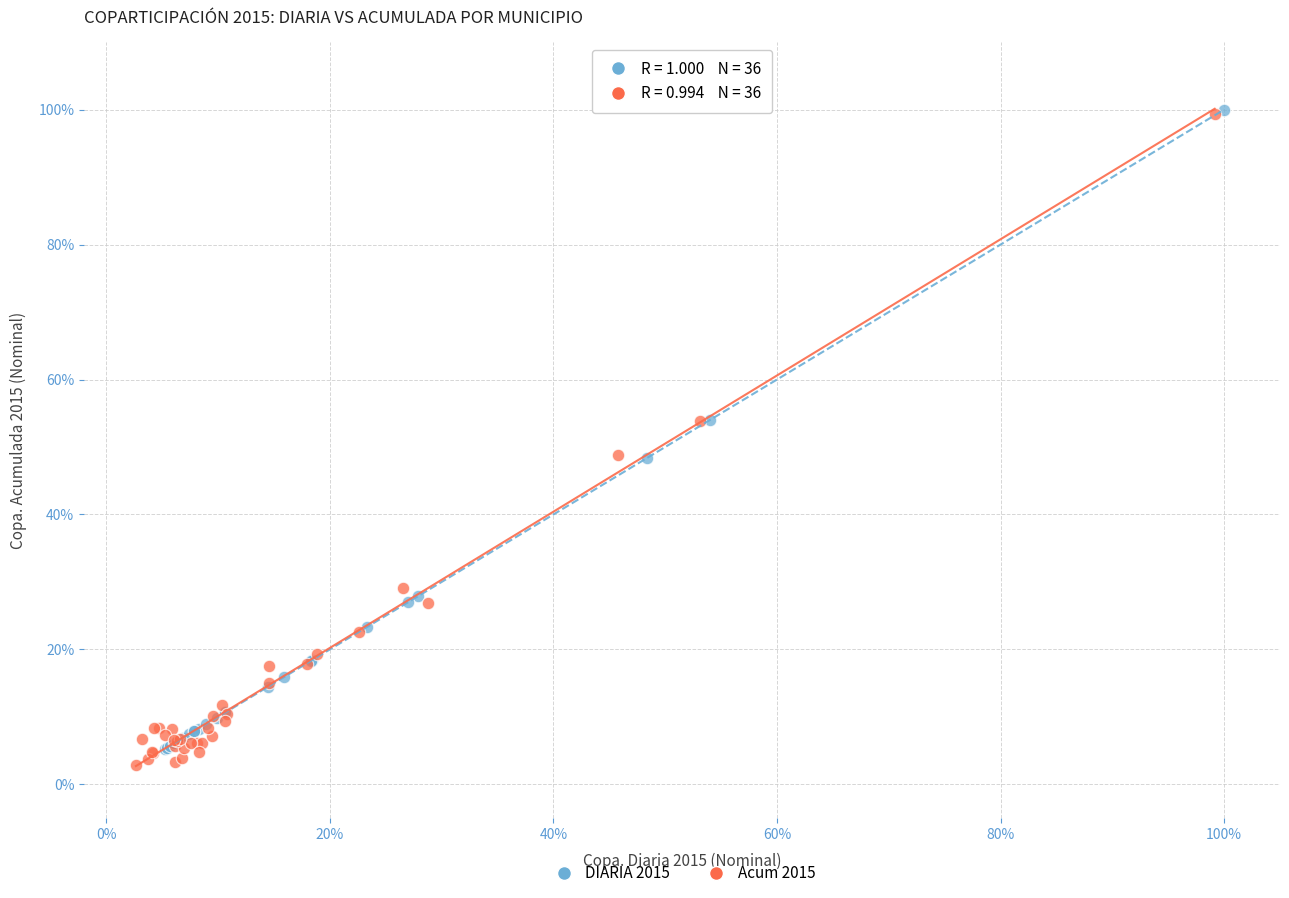

What are all the series names shown in the legend?

DIARIA 2015, Acum 2015